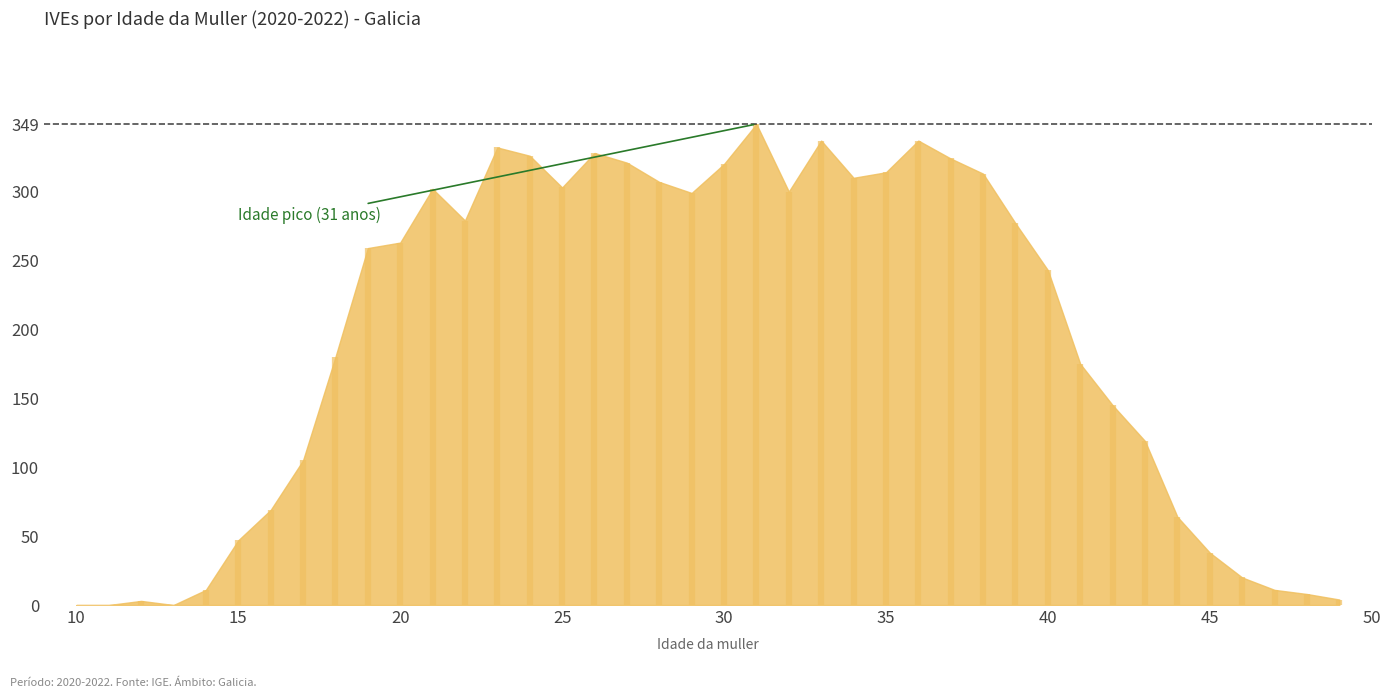

Where is the first local maximum?

12